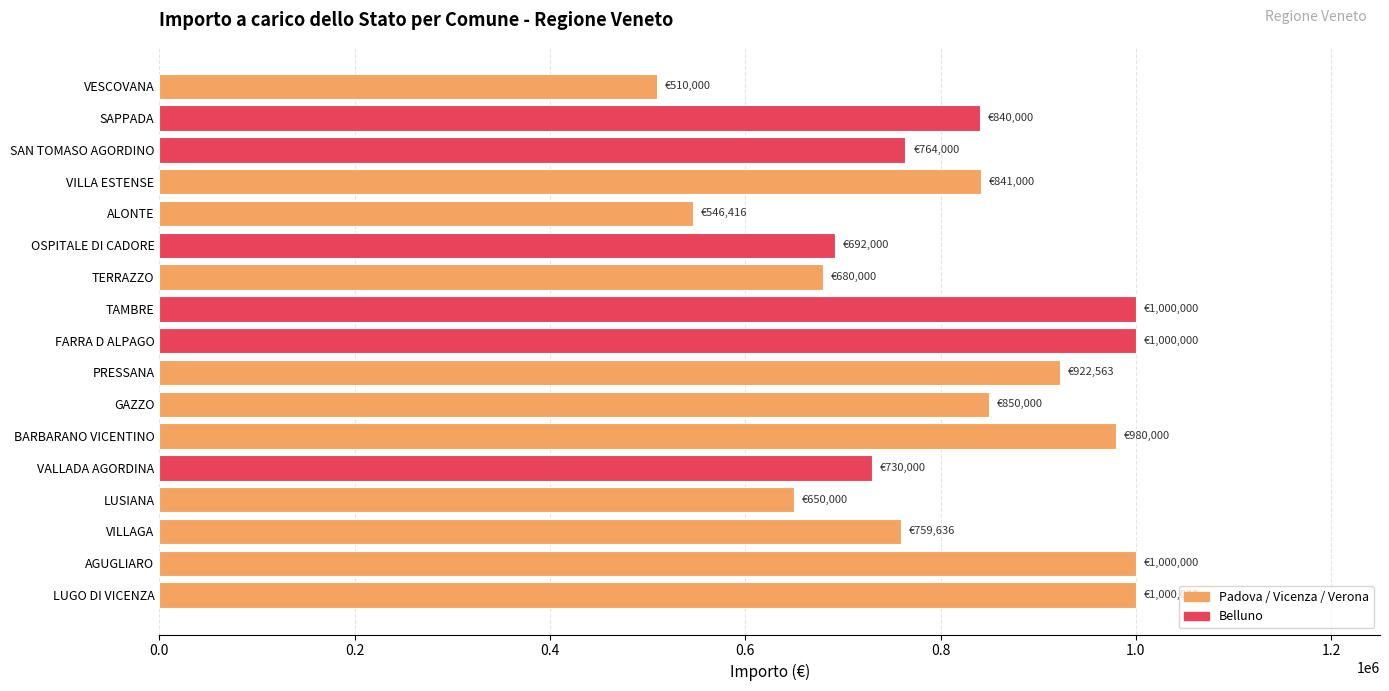

What is the maximum value shown in the chart?

1000000.0